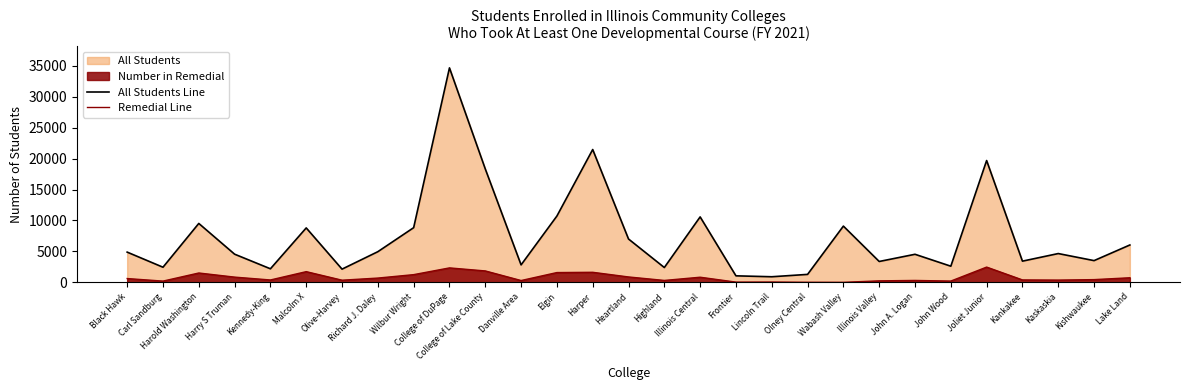

What is the sum of the All Students Line values at Highland and Kishwaukee?

5905